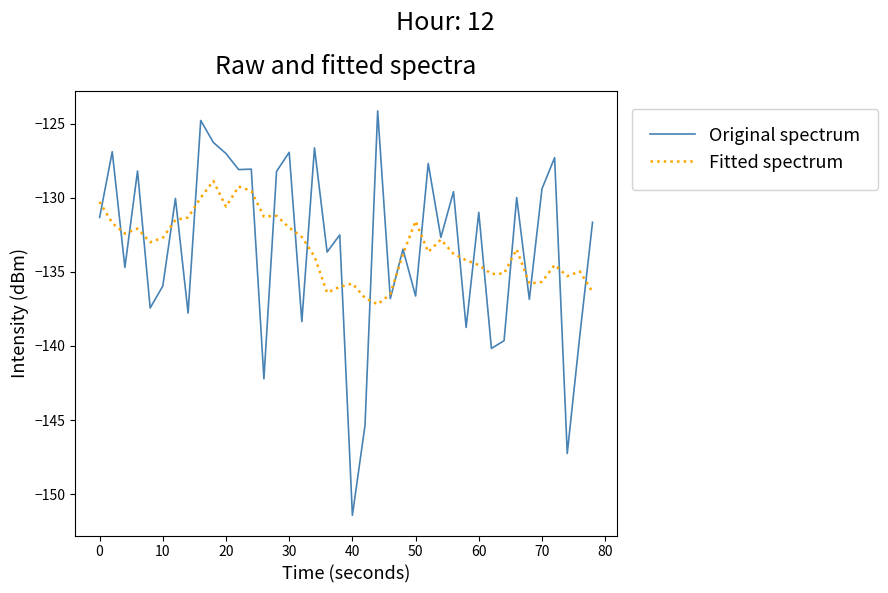

List the series in order of their peak value, highest first.

Original spectrum, Fitted spectrum